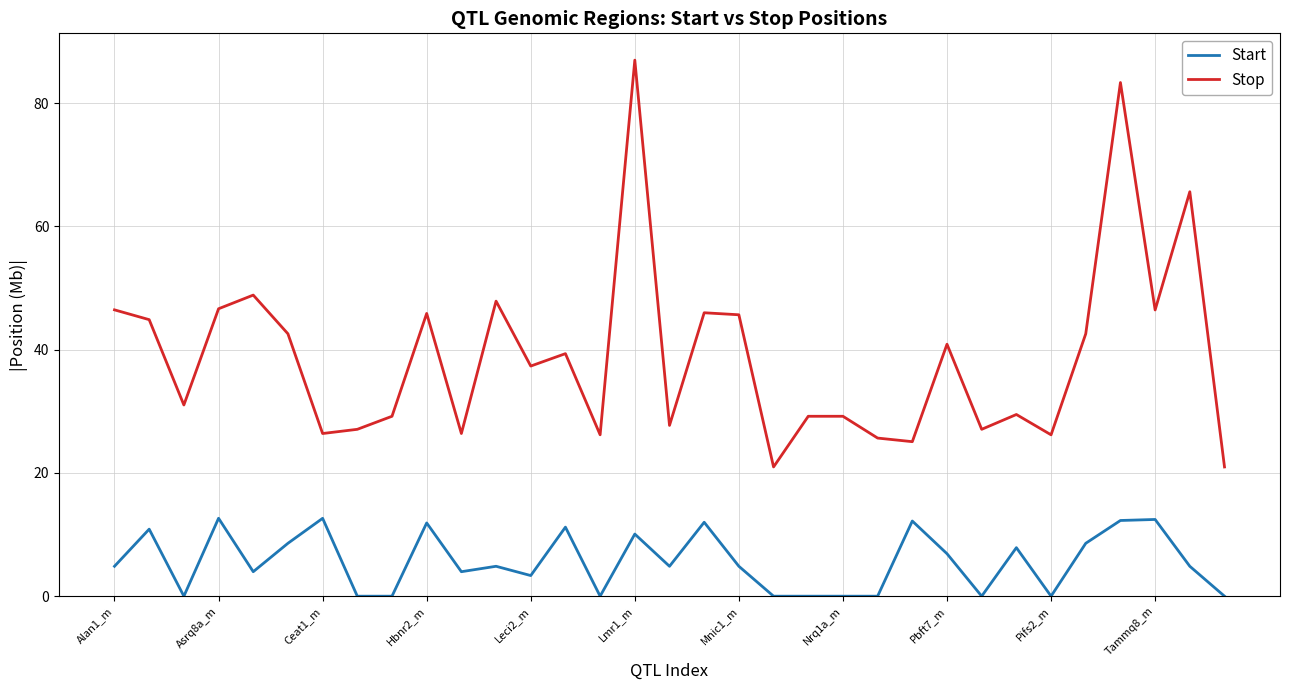

Rank the series by their average value, from highest to lowest.

Stop, Start